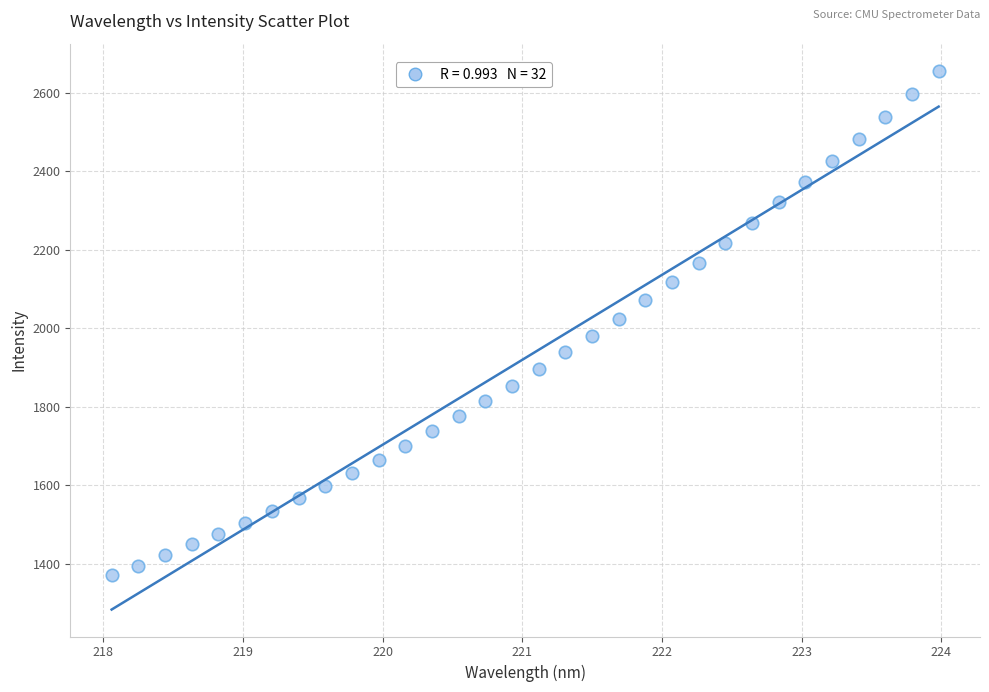

What is the range of Y values (max minus min)?

1285.4